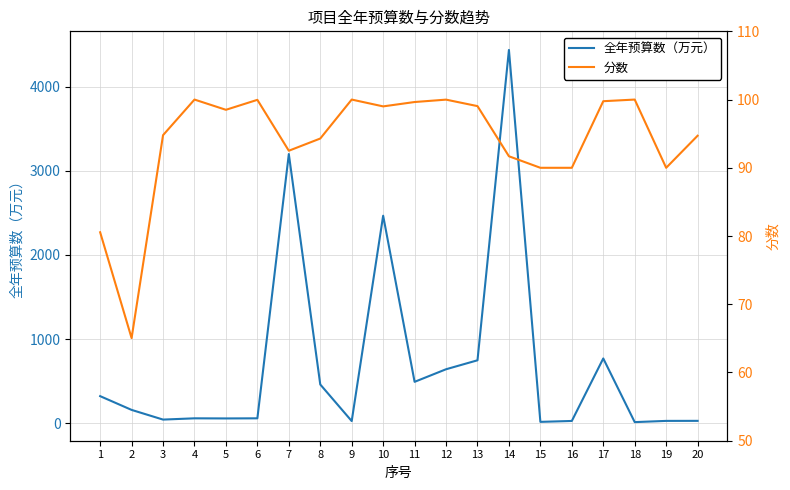

True or false: 全年预算数（万元） has a value of 323.4 at 1.

True